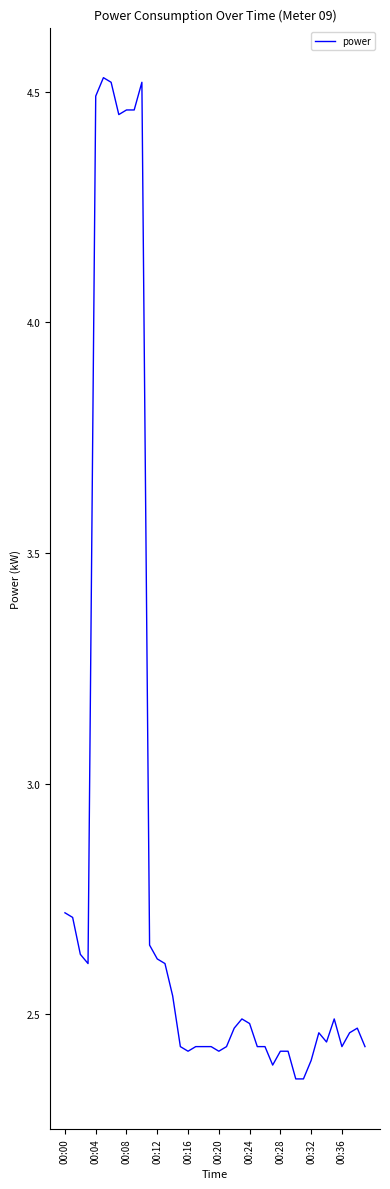

Is this an area chart (filled region under the line)?

No